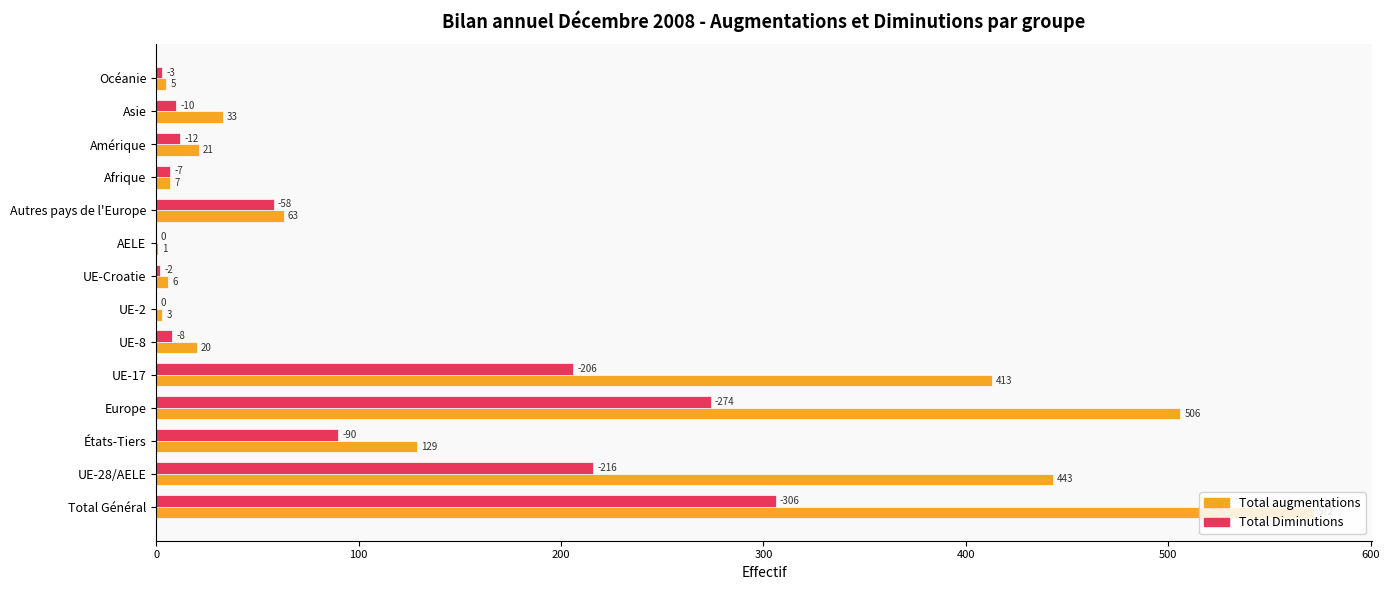

Which series changed the most between UE-8 and Afrique?

Total augmentations